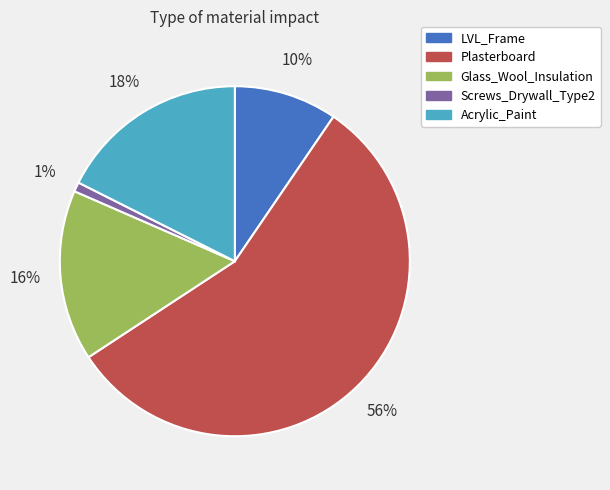

Is the sum of Acrylic_Paint and Glass_Wool_Insulation greater than half?

No